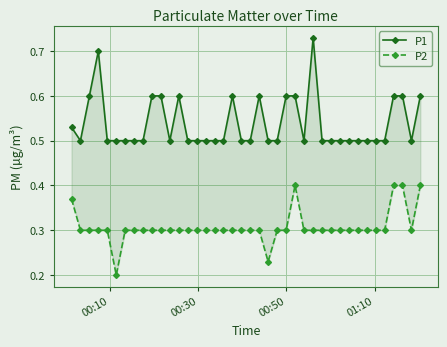

In P2, how many points are lower than both neighbors (excluding endpoints)?

3